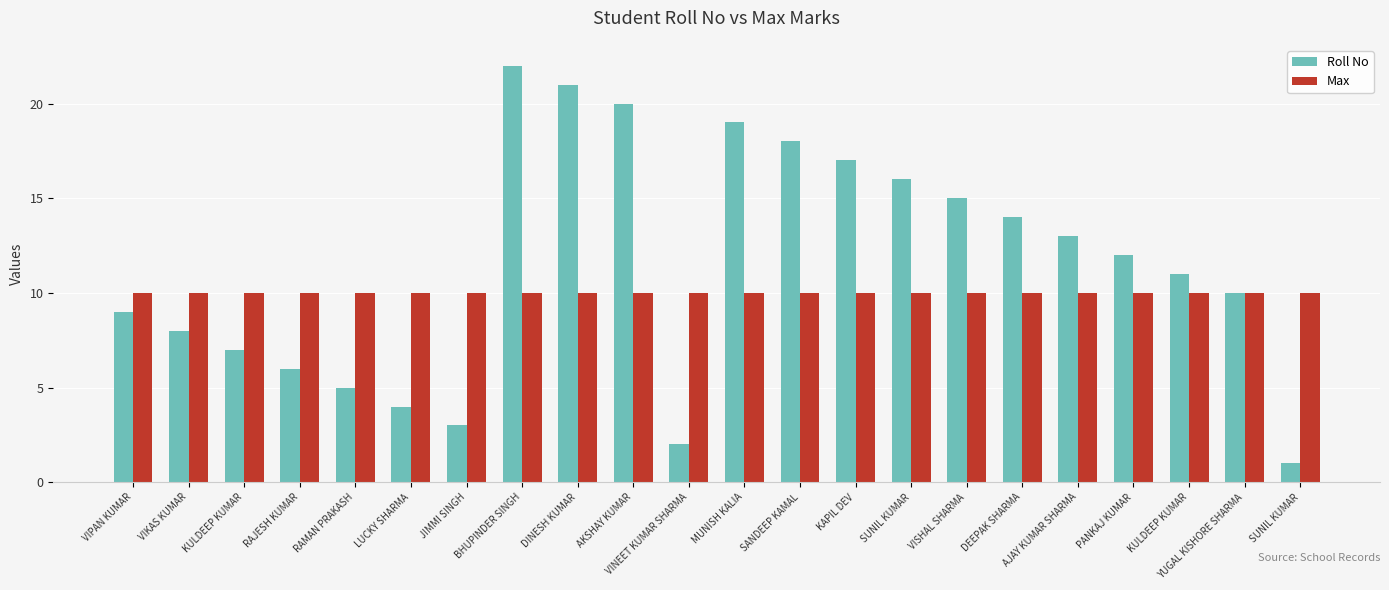

At MUNISH KALIA, list the series in order from largest to smallest.

Roll No, Max